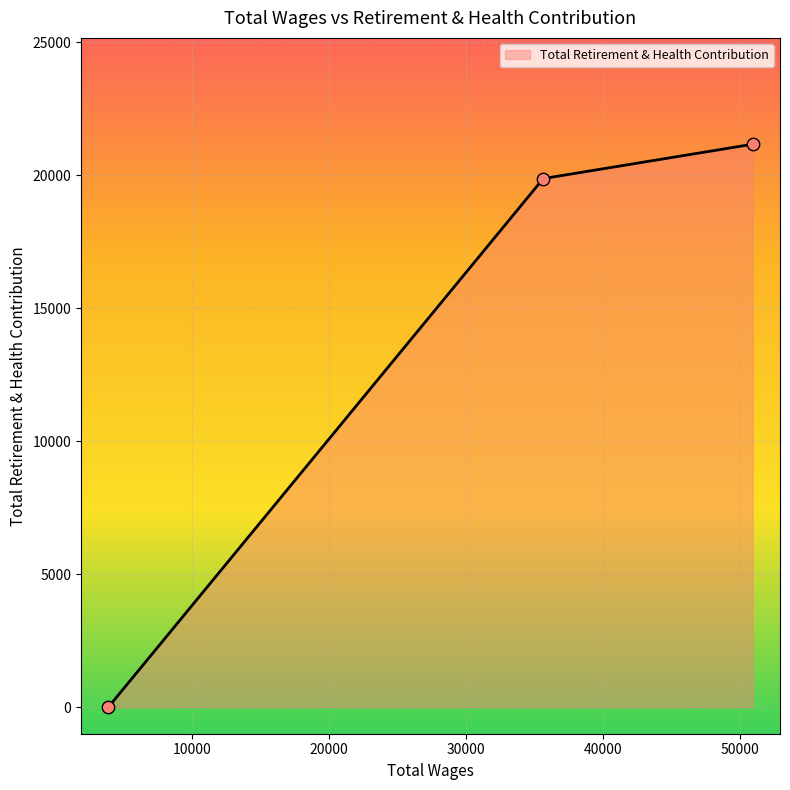

What is the change in value from 50948.0 to 3863.0?

-21171